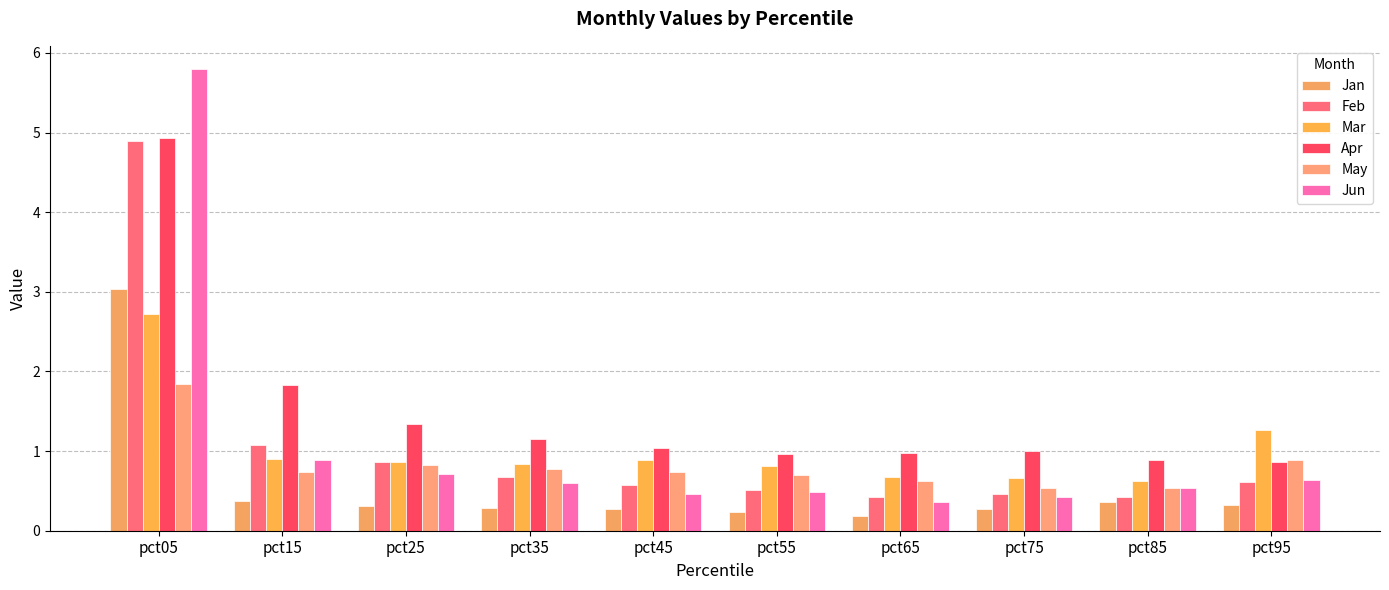

At which category does the chart reach its peak across all series?

pct05